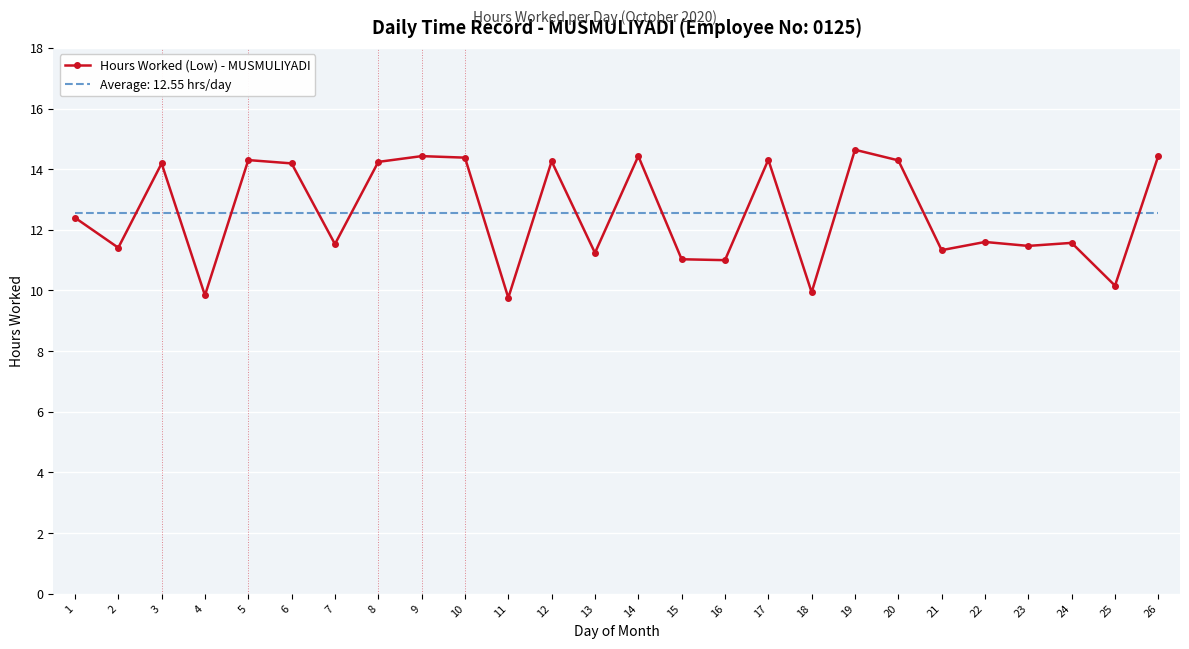

Rank the series at 11 from lowest to highest value.

Hours Worked (Low) - MUSMULIYADI, Average: 12.55 hrs/day